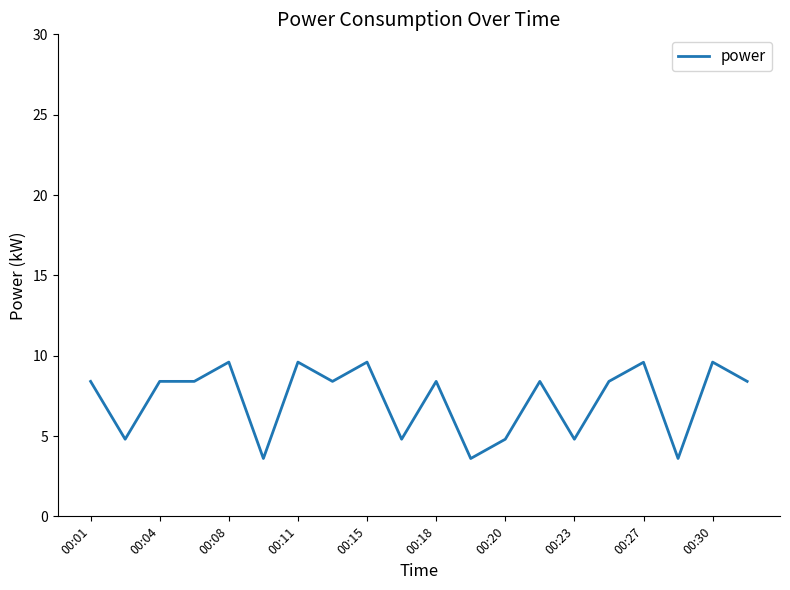

What is the minimum value shown in the chart?

3.6